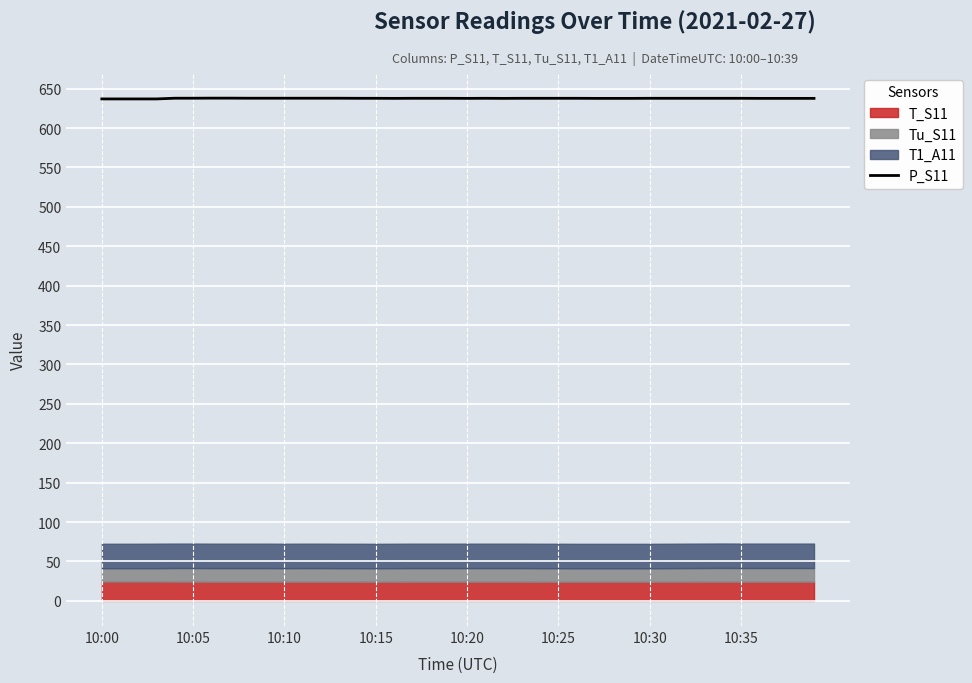

What is the value of the 27th point from the left?

637.8